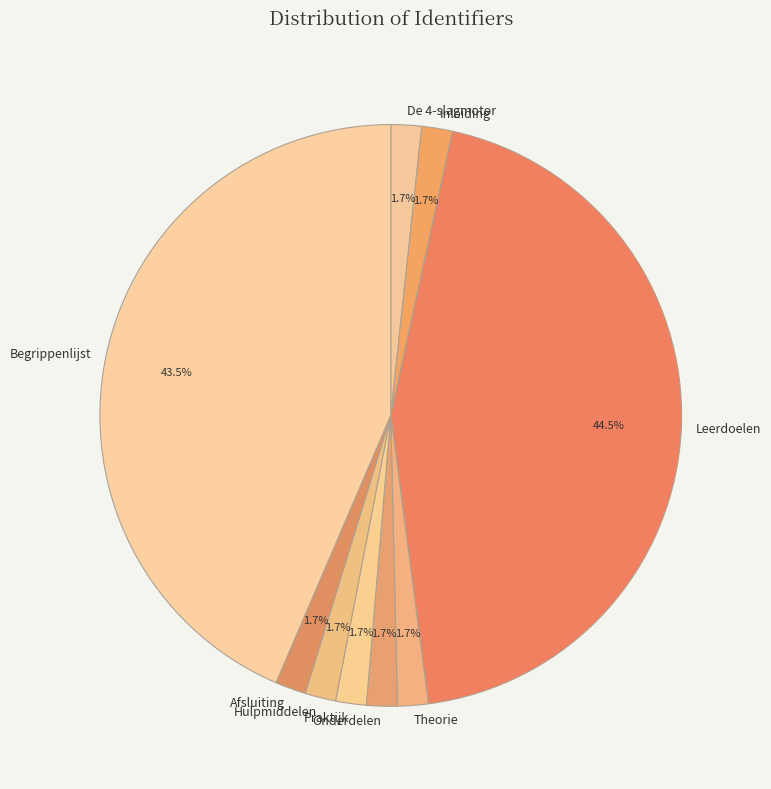

How many slices are in this pie chart?

9